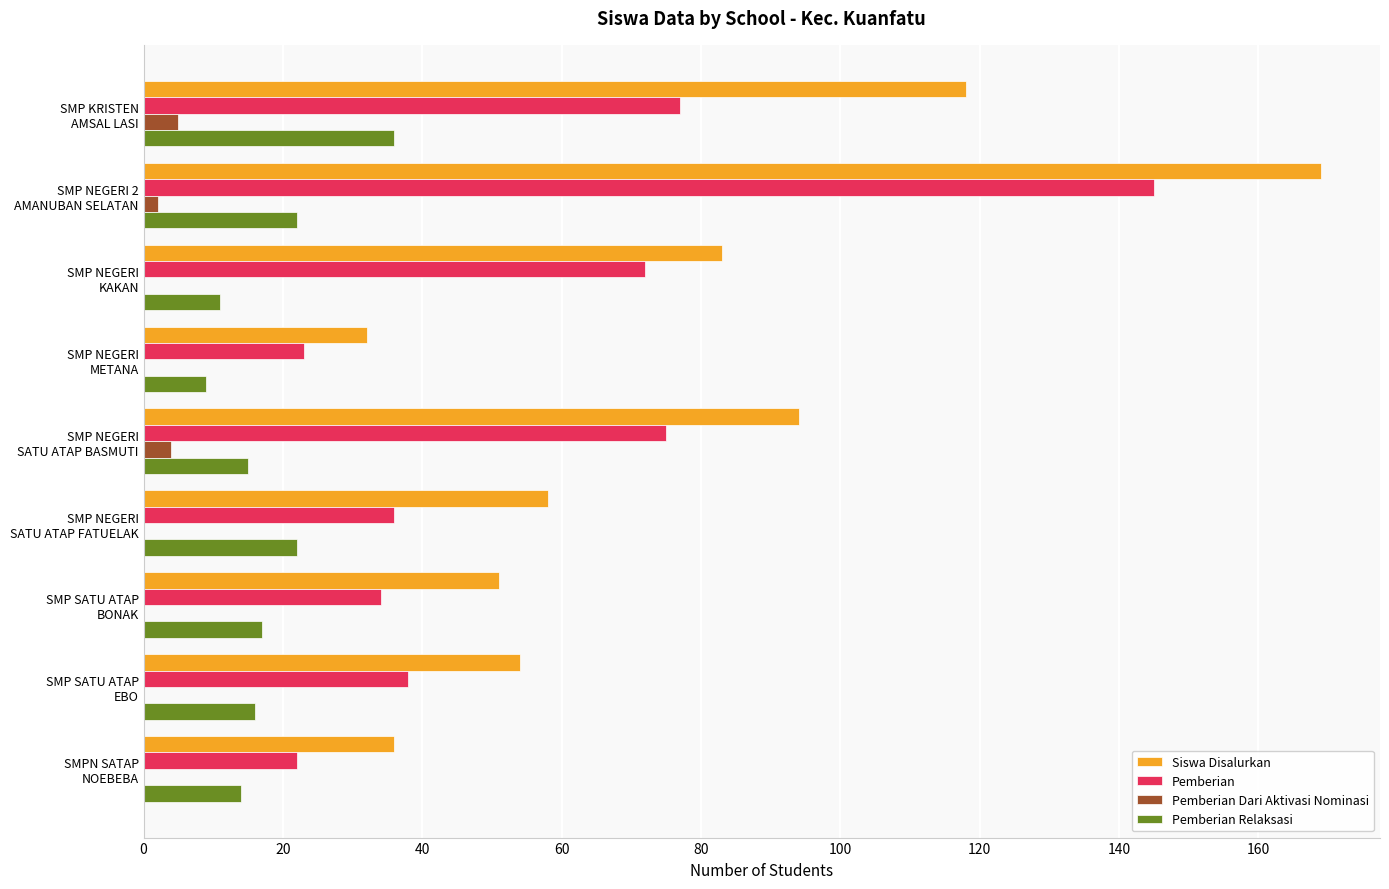

Which series has the largest total across all categories?

Siswa Disalurkan